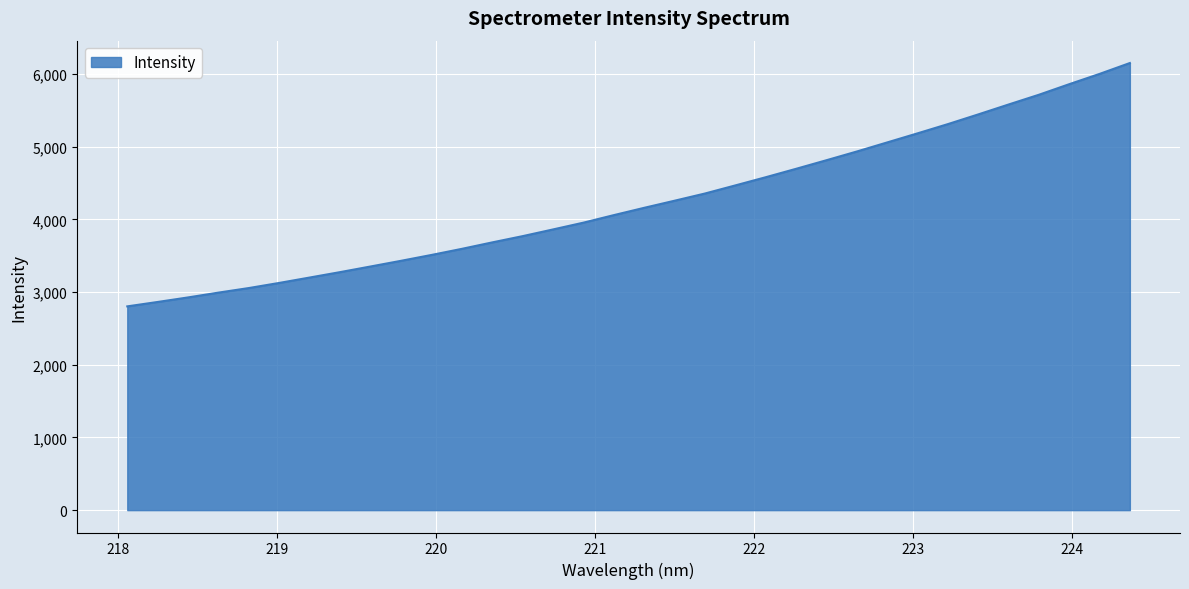

What is the smallest value displayed?

2803.5